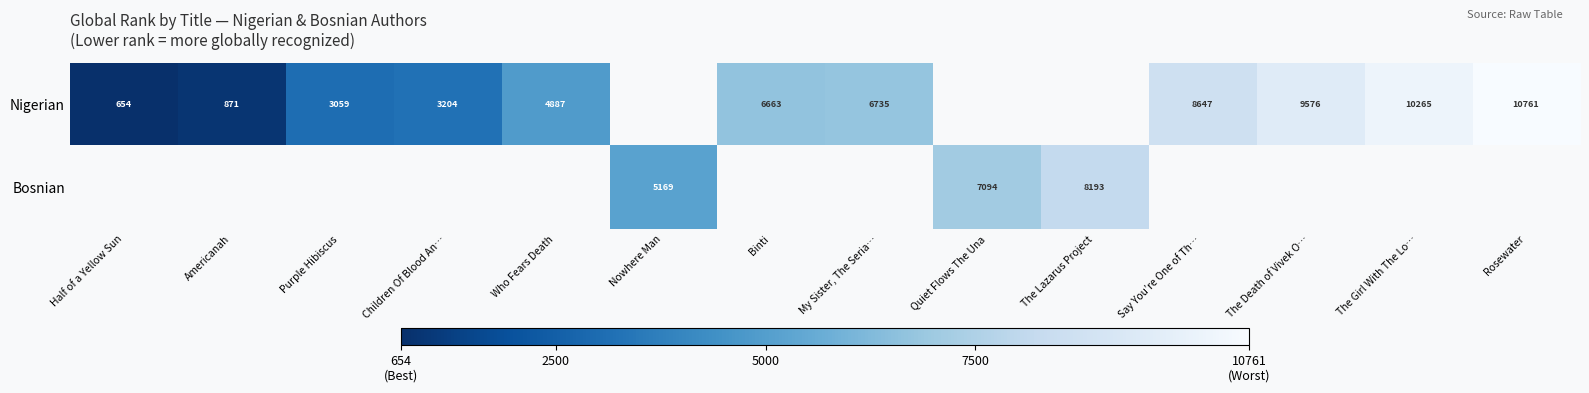

Is it true that Nigerian equals 3204 at Children Of Blood An…?

True